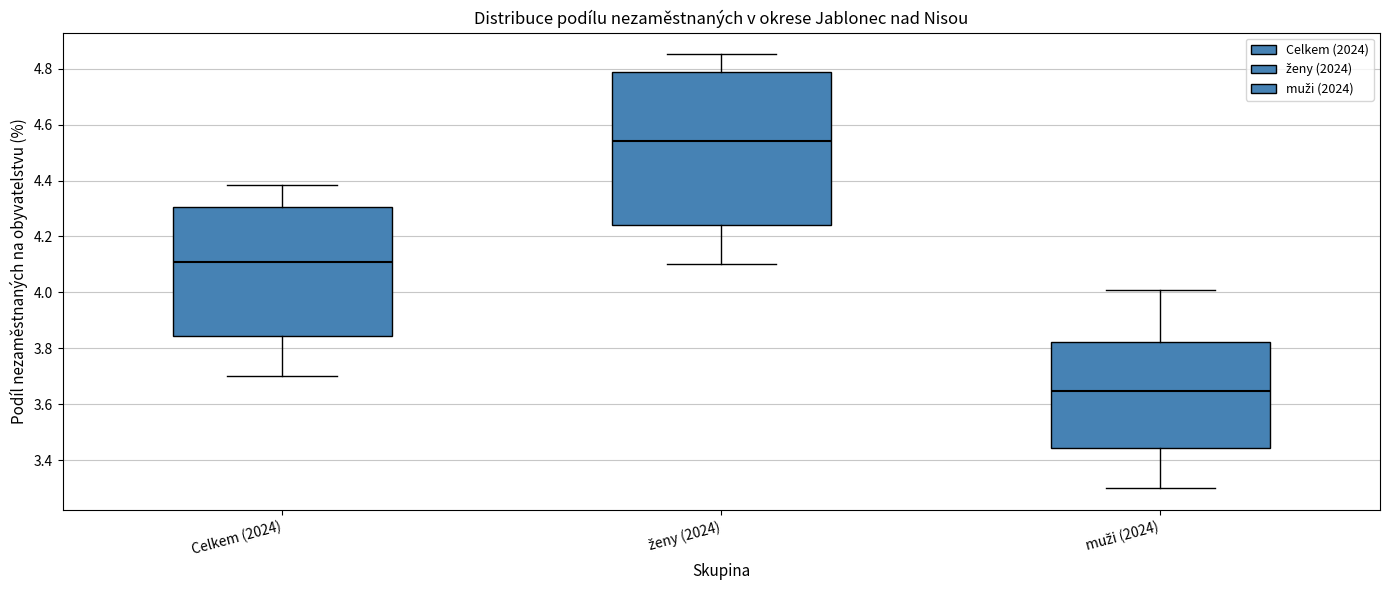

Where does the lower whisker of the box for muži (2024) end on the y-axis? The values are not printed on the chart, so give them approximately, as read against the axis.

3.30